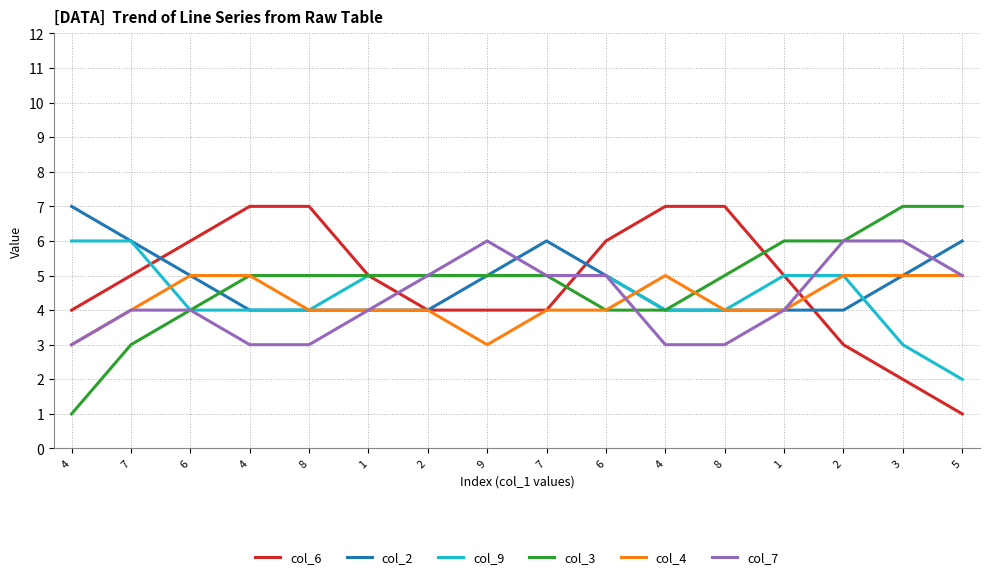

What value does the col_4 series have at 2?

5